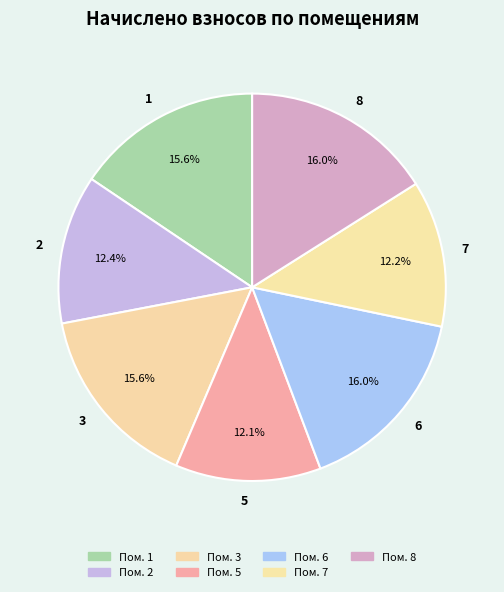

What percentage is NOT represented by 5?

87.9%